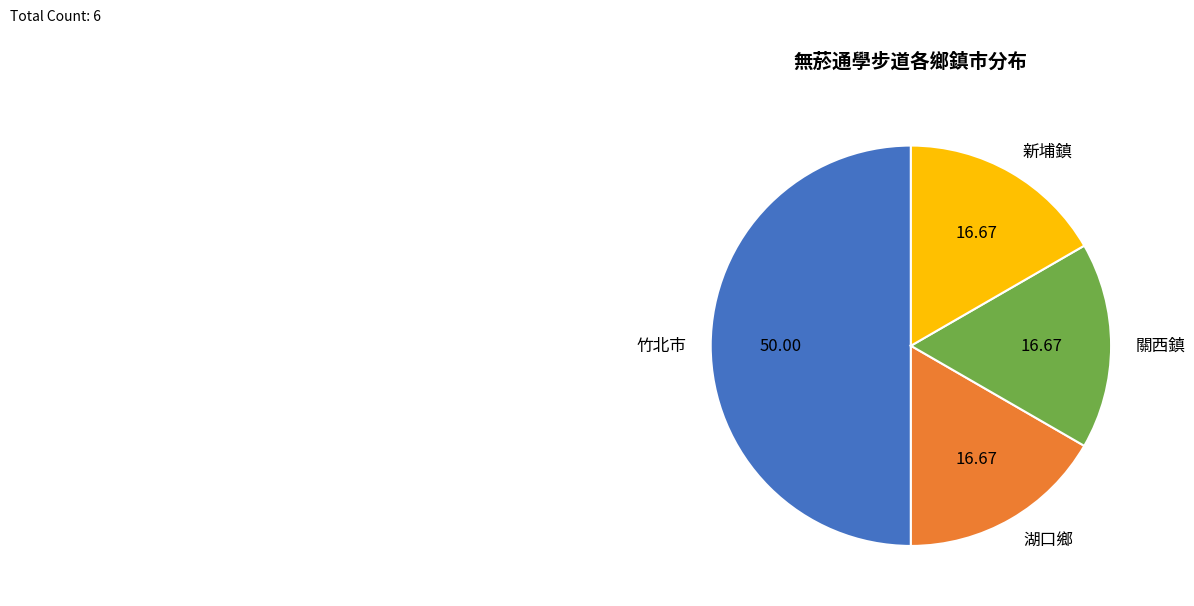

How many segments does this pie chart have?

4